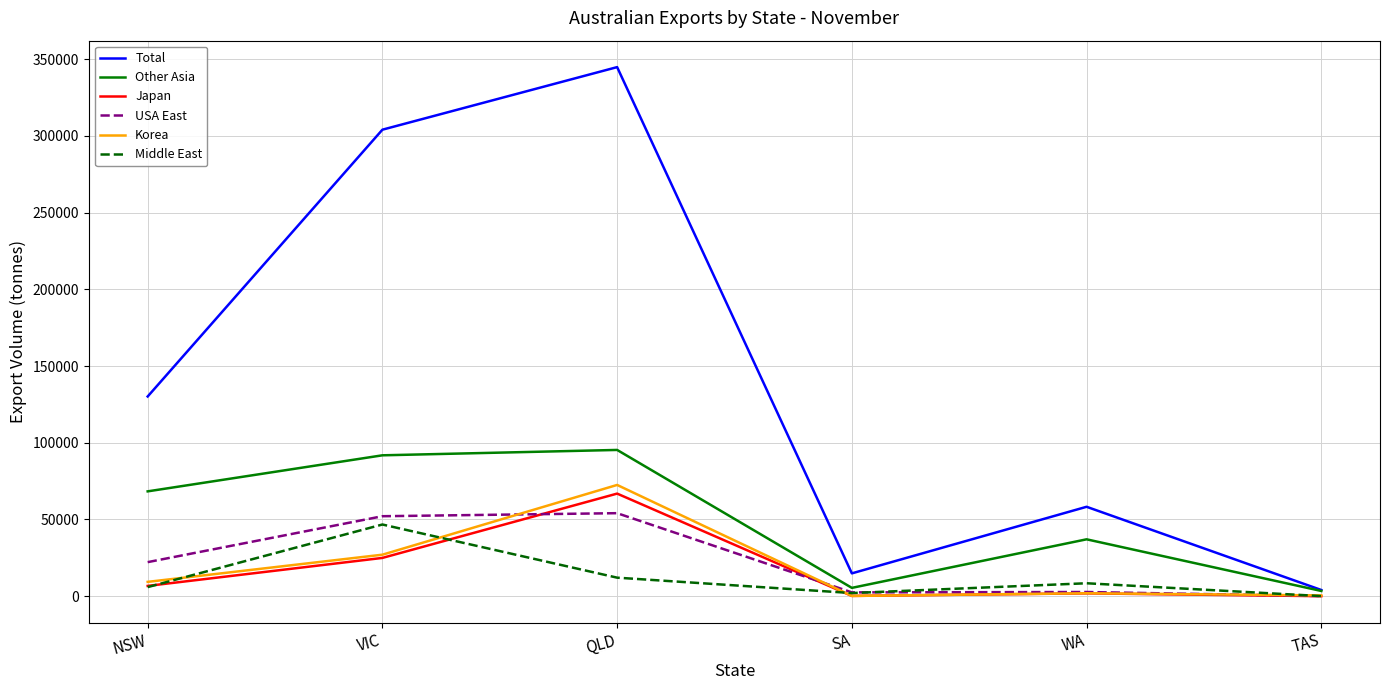

What is the difference between the highest and lowest values at SA?

14703